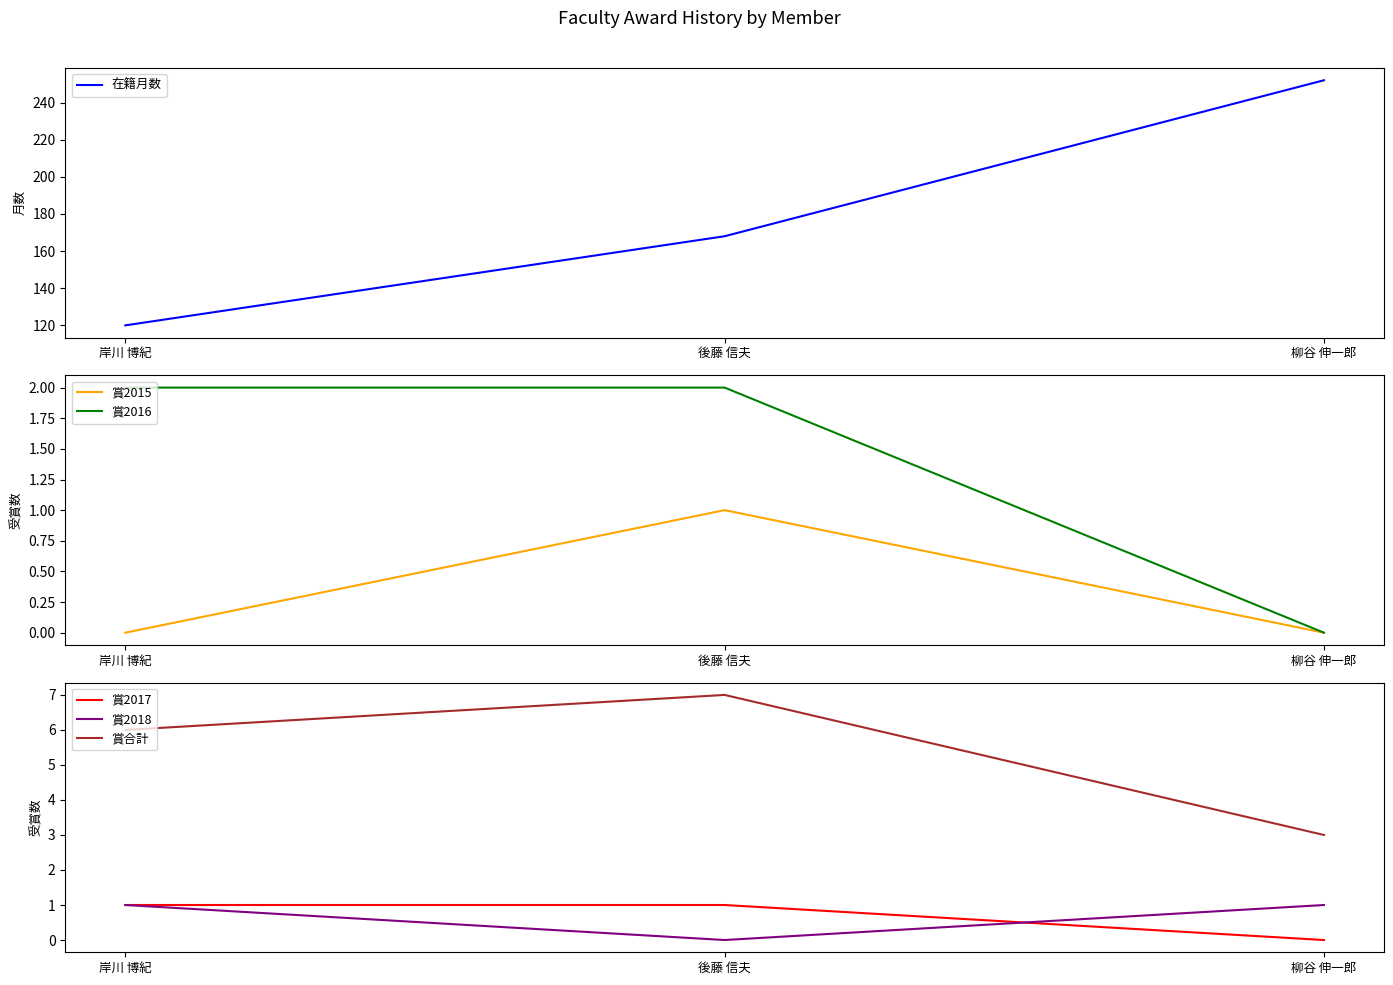

Which series has the largest total across all categories?

在籍月数